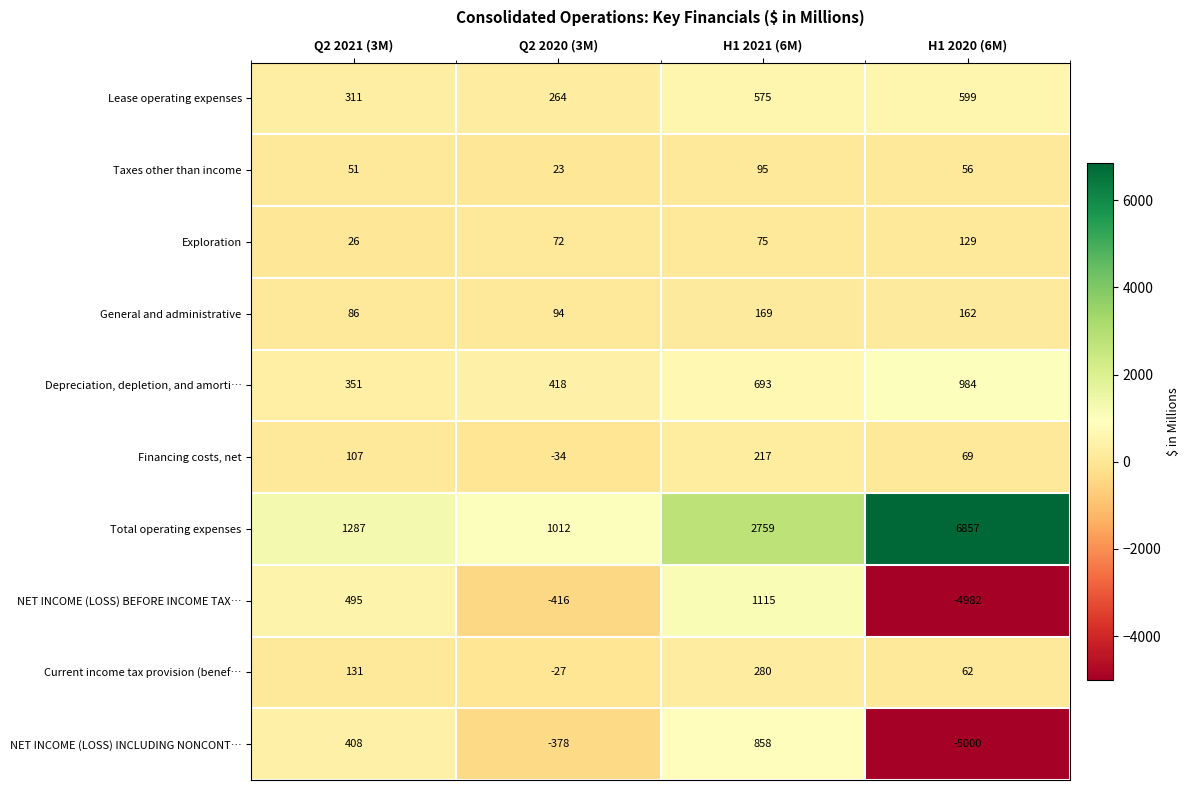

What is the difference between the second highest and minimum values in the NET INCOME (LOSS) INCLUDING NONCONT… series?

5408